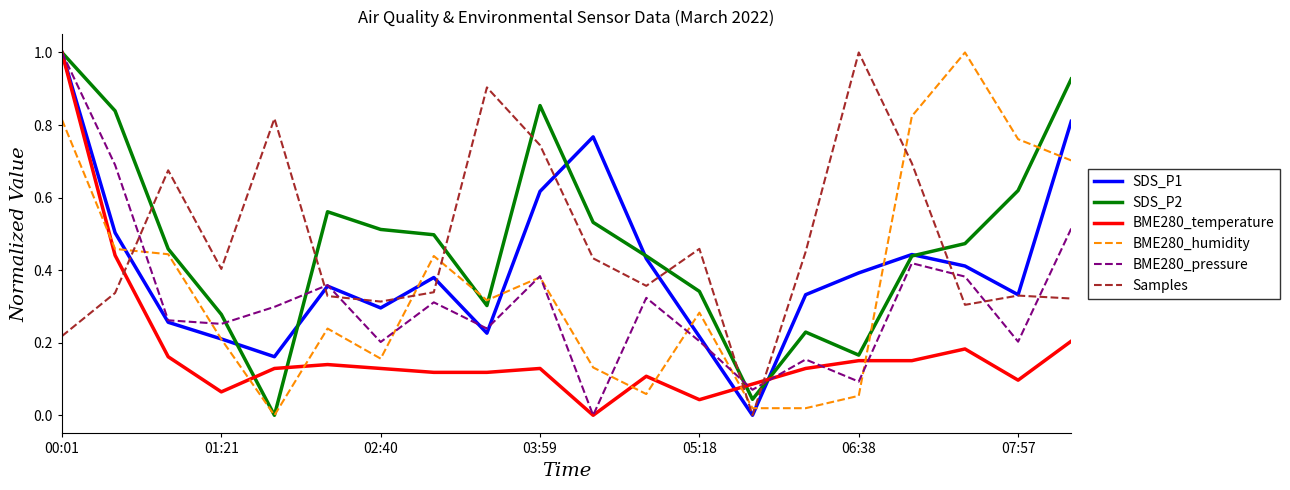

How many intersections are there between Samples and BME280_pressure?

8